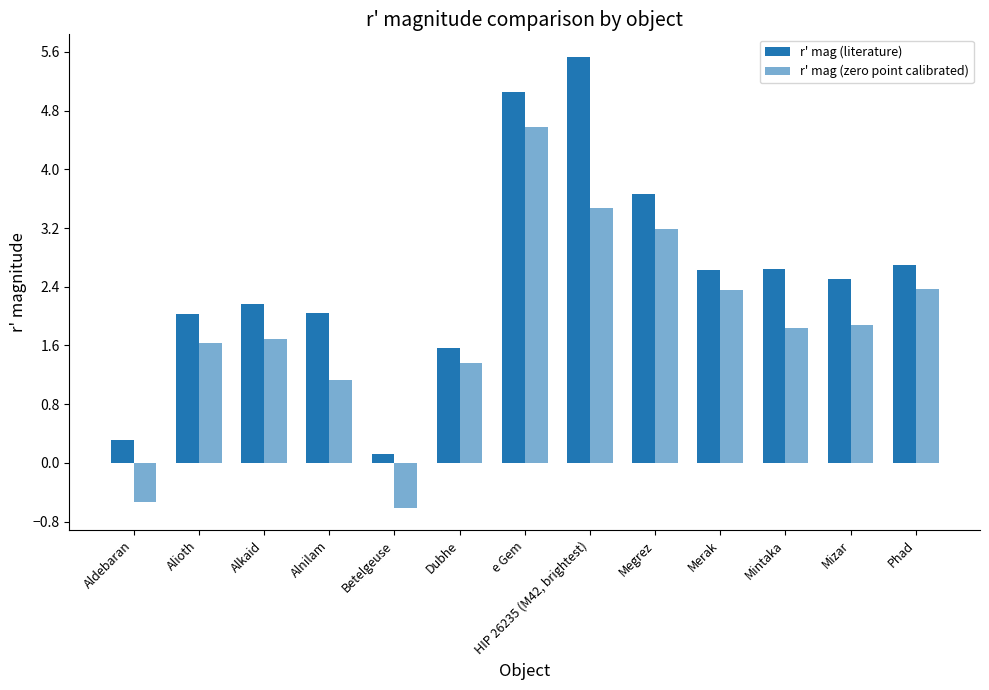

How many bars are there in each group?

2